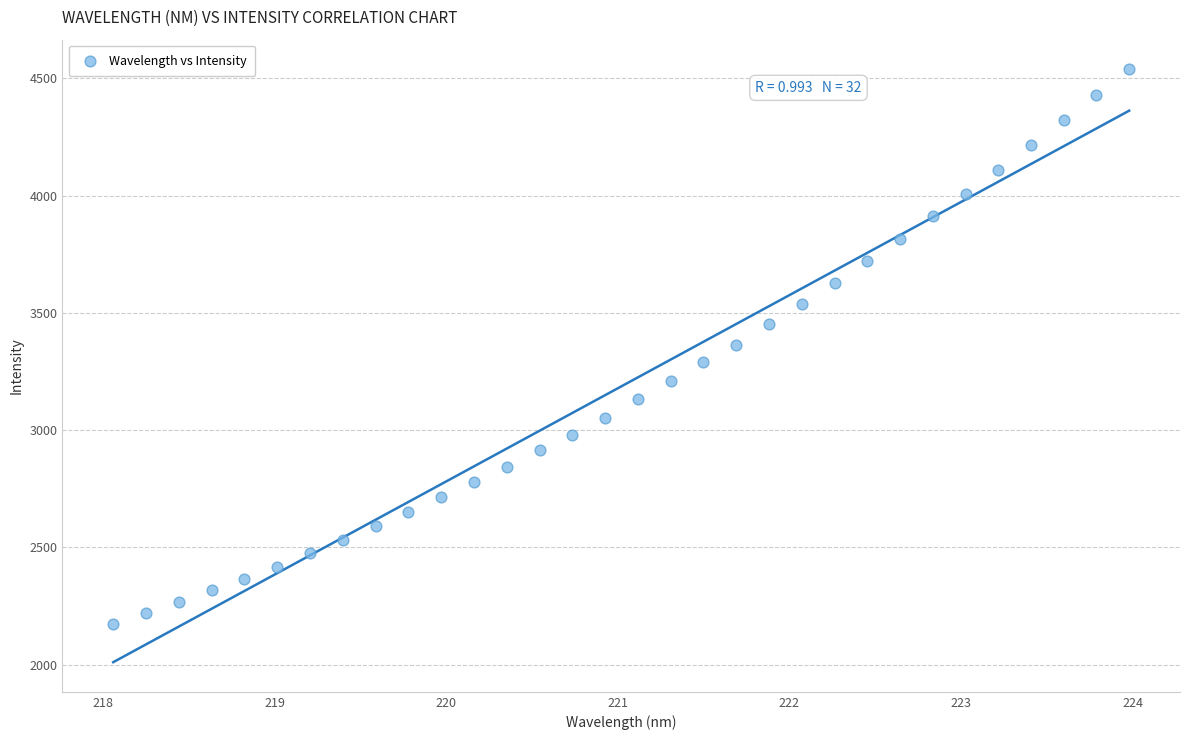

What is the range of X values (max minus min)?

5.9